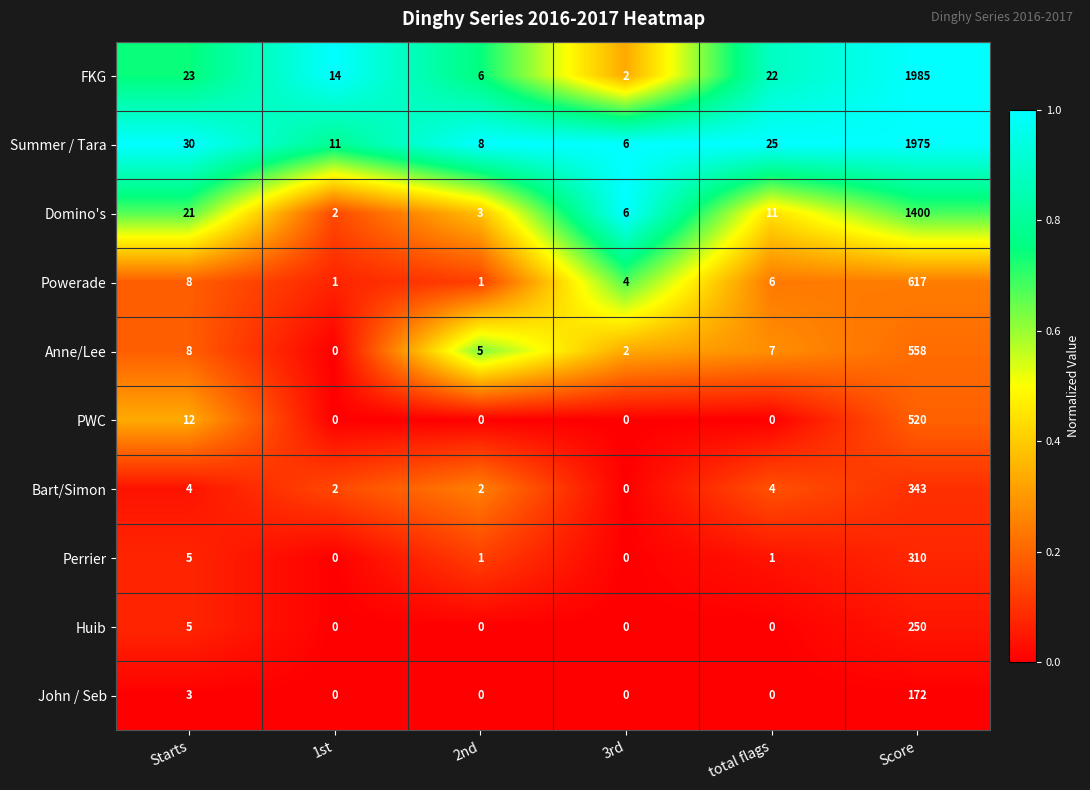

What is the average value of the PWC series?

89